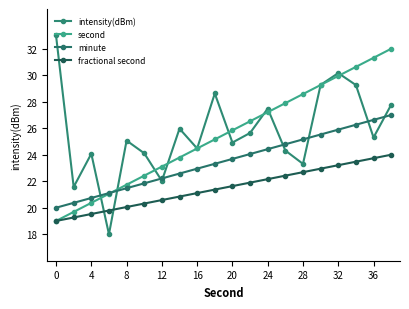

Which series has the widest spread of values?

intensity(dBm)